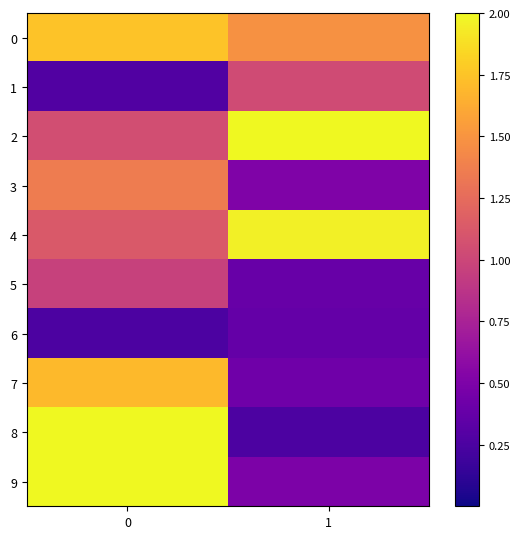

Reading left to right, list all the values displayed in this chart.

0: 0=1.7	1=1.5
1: 0=0.3	1=1.0
2: 0=1.0	1=2.0
3: 0=1.4	1=0.5
4: 0=1.1	1=2.0
5: 0=1.0	1=0.4
6: 0=0.2	1=0.4
7: 0=1.7	1=0.4
8: 0=2.0	1=0.2
9: 0=2.0	1=0.5